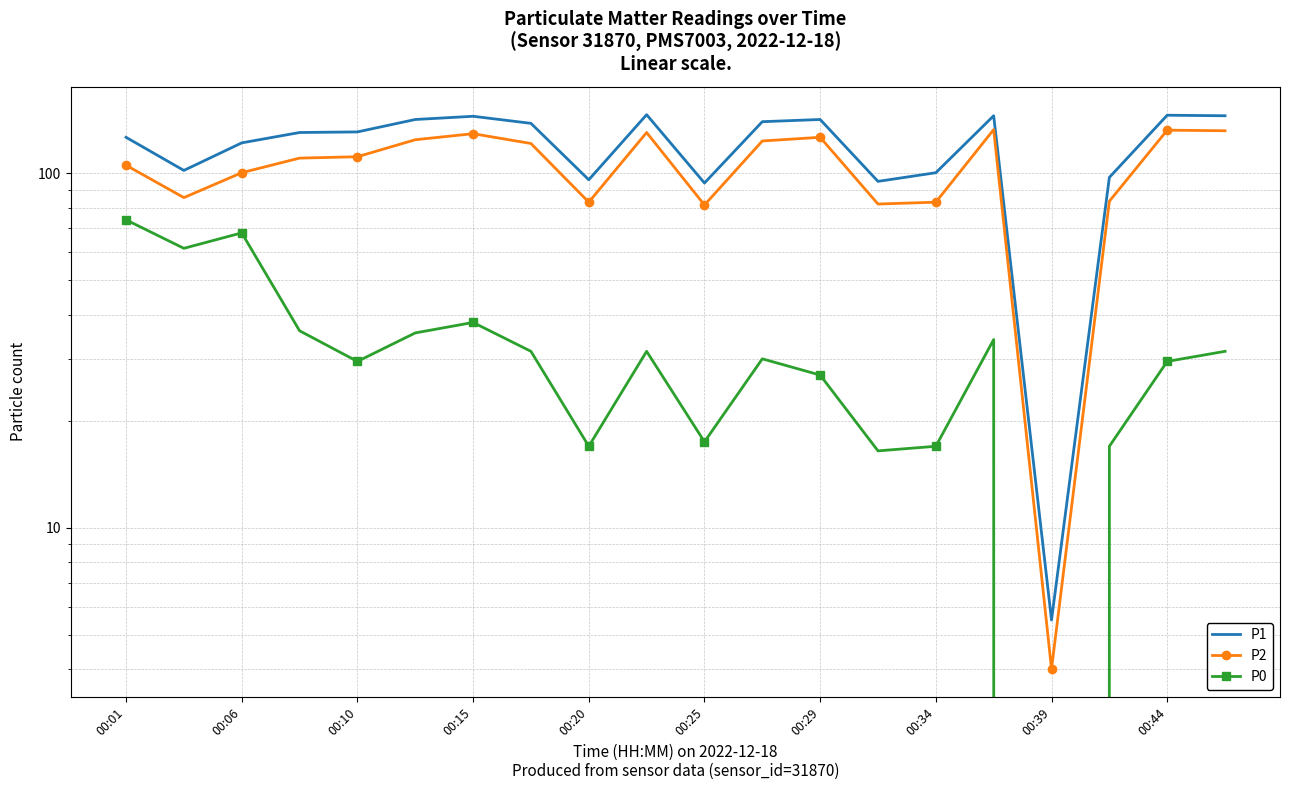

Rank the series by their average value, from lowest to highest.

P0, P2, P1